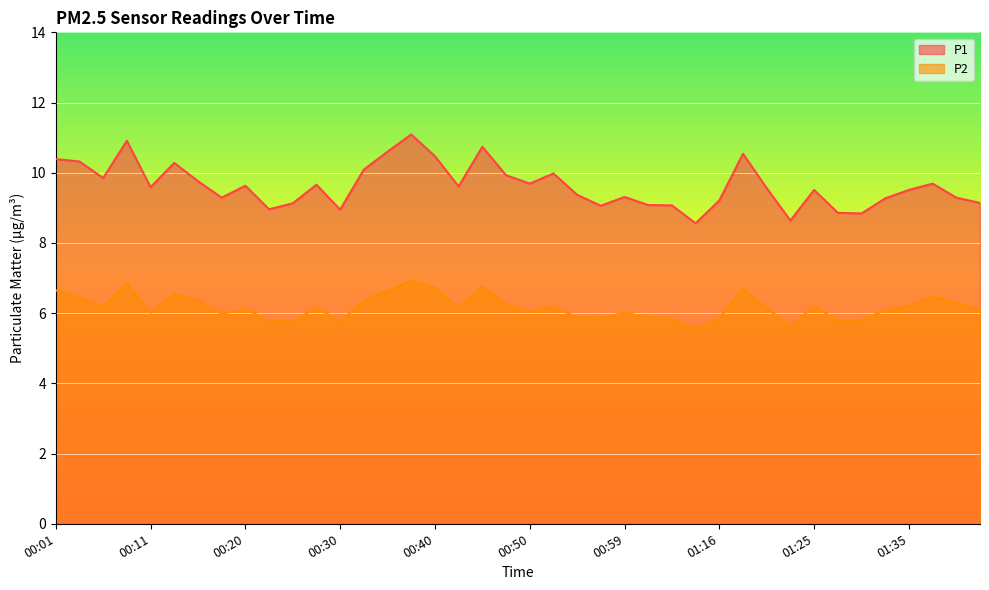

At which label is P1 closest to 9?

00:23